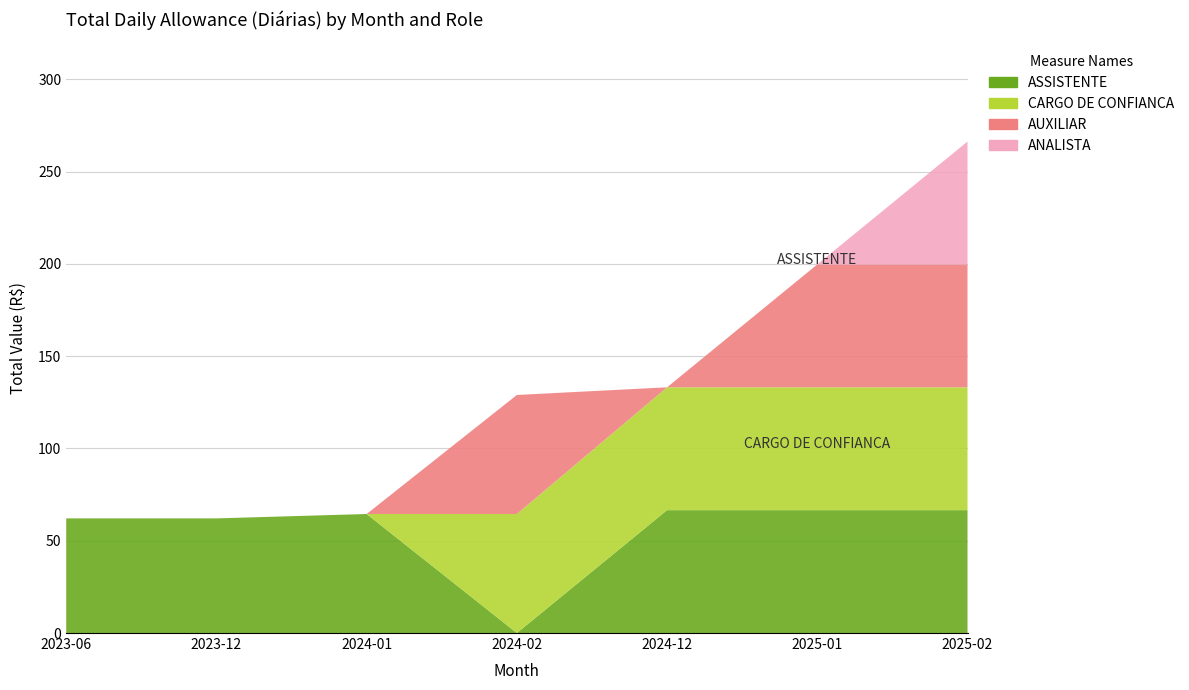

Reading right to left, list all the values displayed in this chart.

ASSISTENTE: 66.6	66.6	66.6	0.0	64.5	62.1	62.1
CARGO DE CONFIANCA: 66.6	66.6	66.6	64.5	0.0	0.0	0.0
AUXILIAR: 66.6	66.6	0.0	64.5	0.0	0.0	0.0
ANALISTA: 66.6	0.0	0.0	0.0	0.0	0.0	0.0